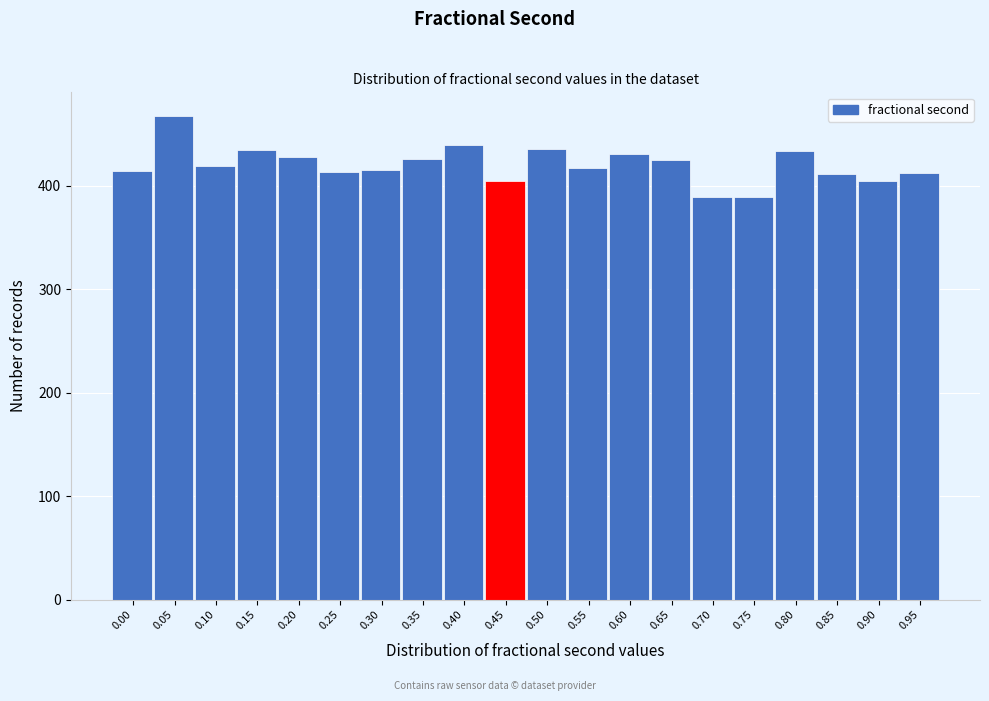

What is the difference between the maximum and minimum values?

78